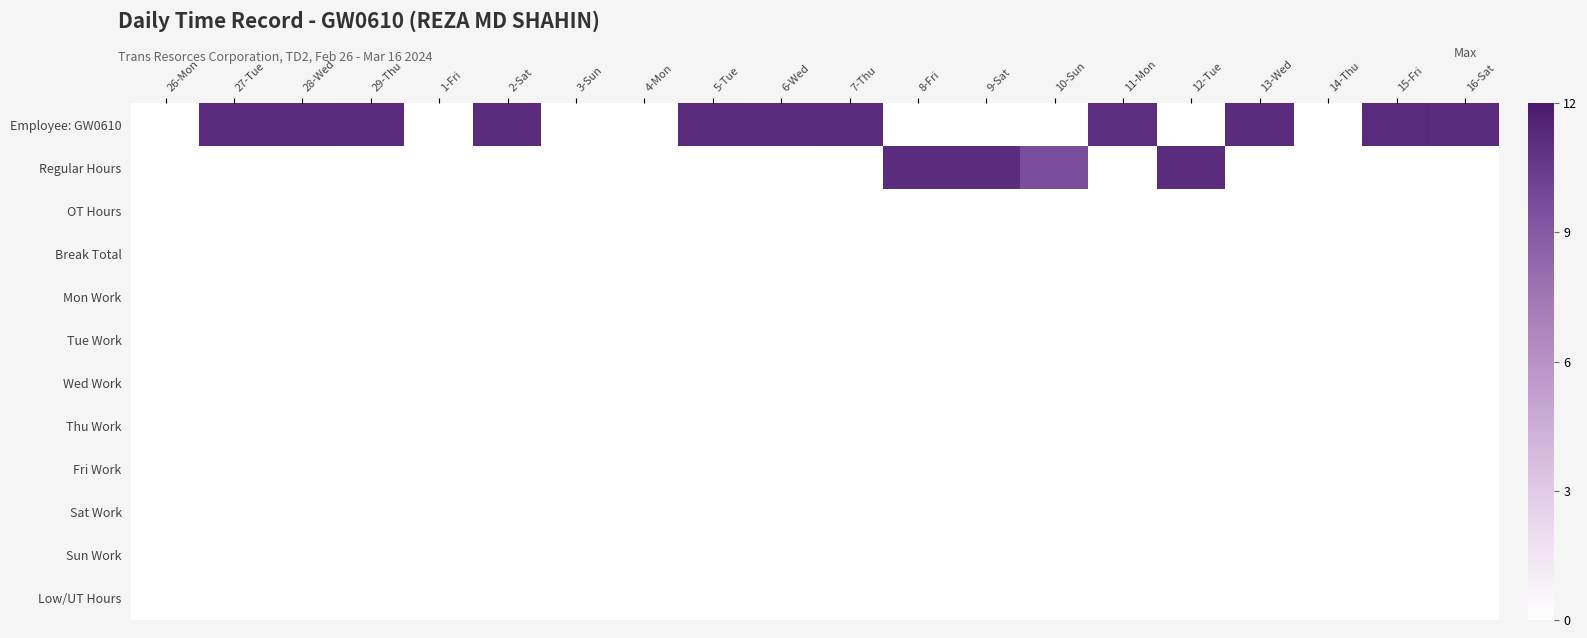

List the series in order of their peak value, highest first.

Employee: GW0610, Regular Hours, OT Hours, Break Total, Mon Work, Tue Work, Wed Work, Thu Work, Fri Work, Sat Work, Sun Work, Low/UT Hours